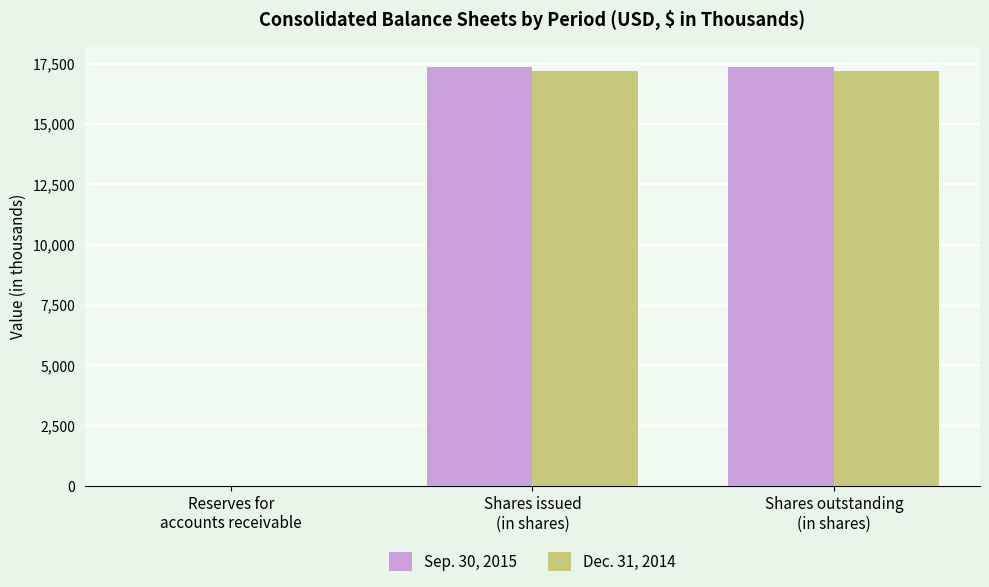

What is the sum of all Sep. 30, 2015 values?

34688.1